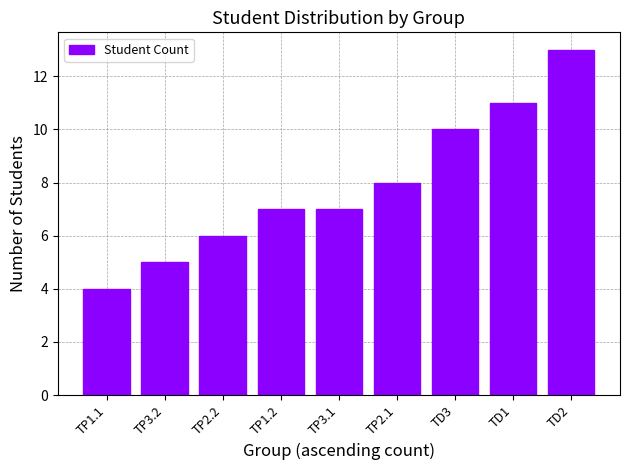

What is the label of the 1st bar from the right?

TD2